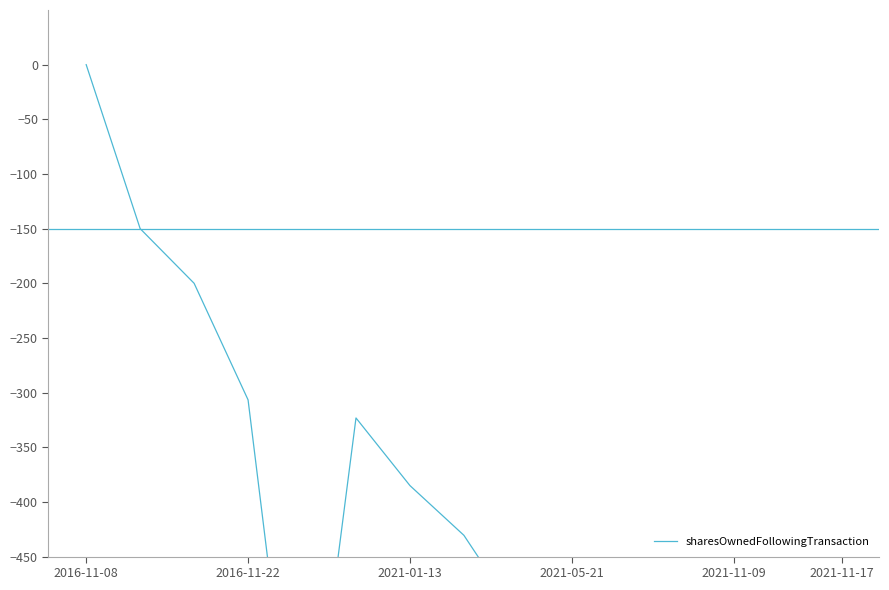

True or false: the data has more than 1 interior local peaks.

False